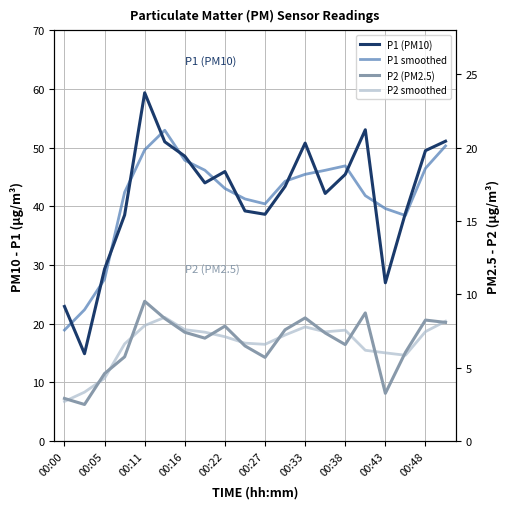

What is the difference between the second highest and second lowest values in the P1 (PM10) series?

30.1